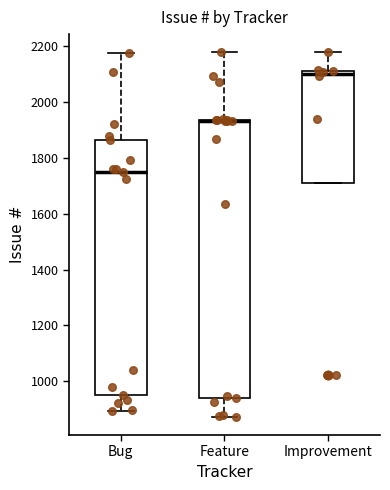

Where does the lower whisker of the box for Feature end on the y-axis? The values are not printed on the chart, so give them approximately, as read against the axis.

880